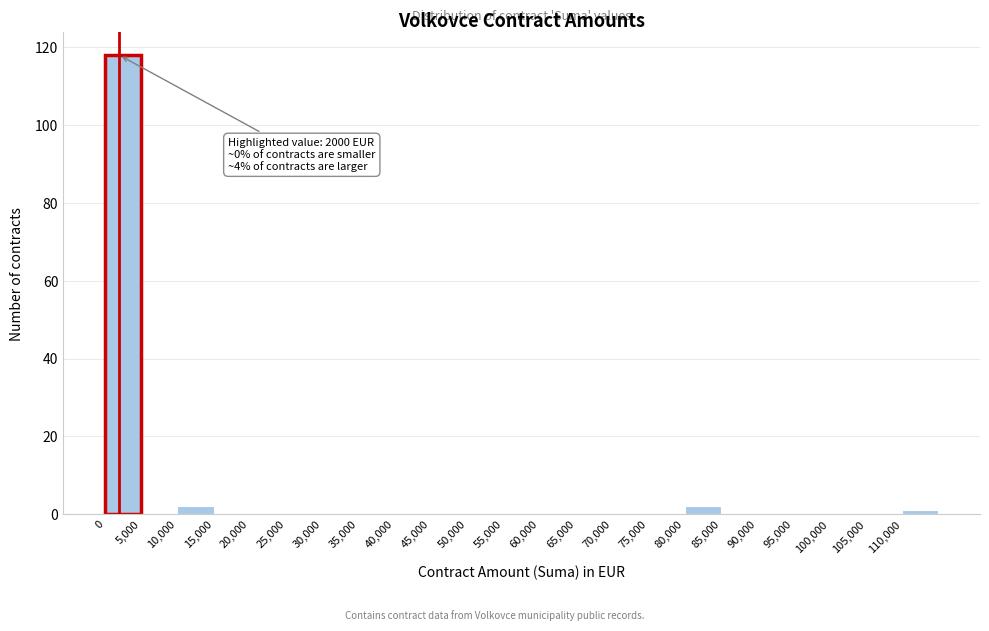

Over which range of the x-axis is the bar tallest?

0 to 5000